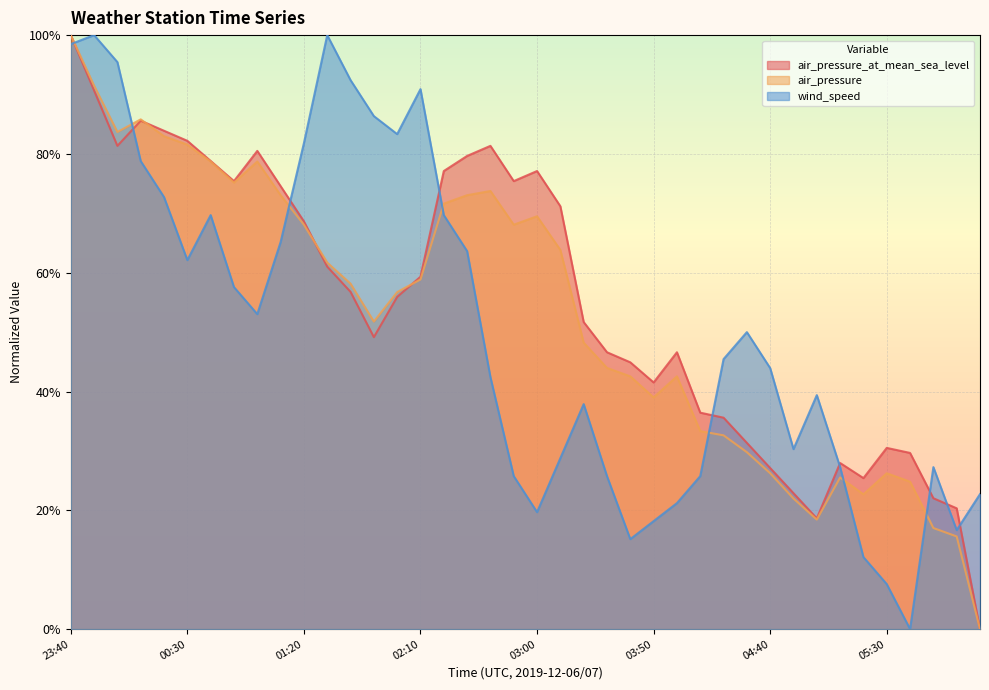

How many data points in air_pressure_at_mean_sea_level are above 0?

39